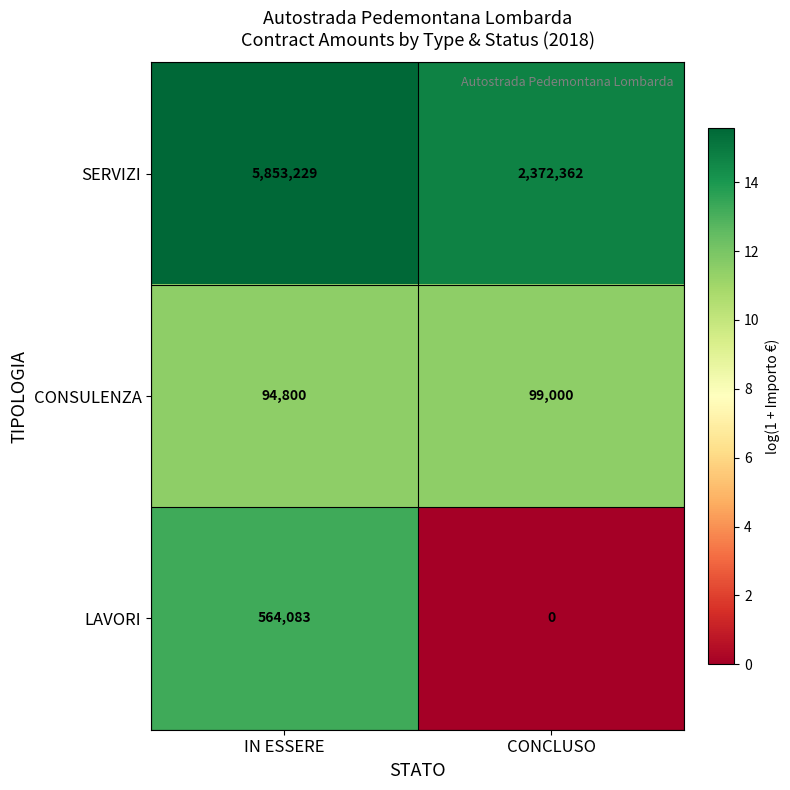

List the series in order of their peak value, highest first.

SERVIZI, LAVORI, CONSULENZA